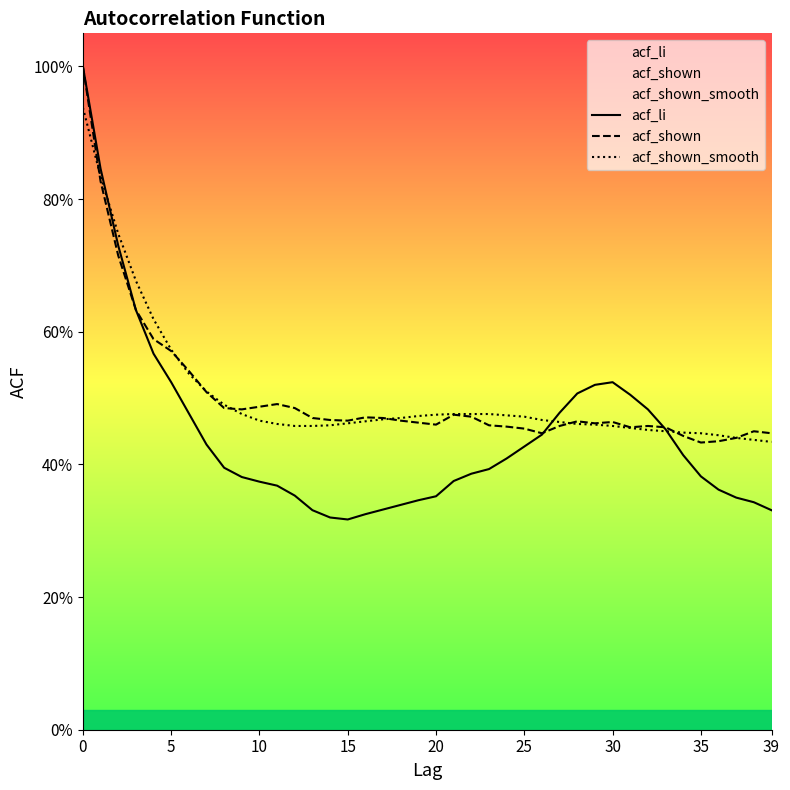

Which series has the largest range (max minus min)?

acf_li